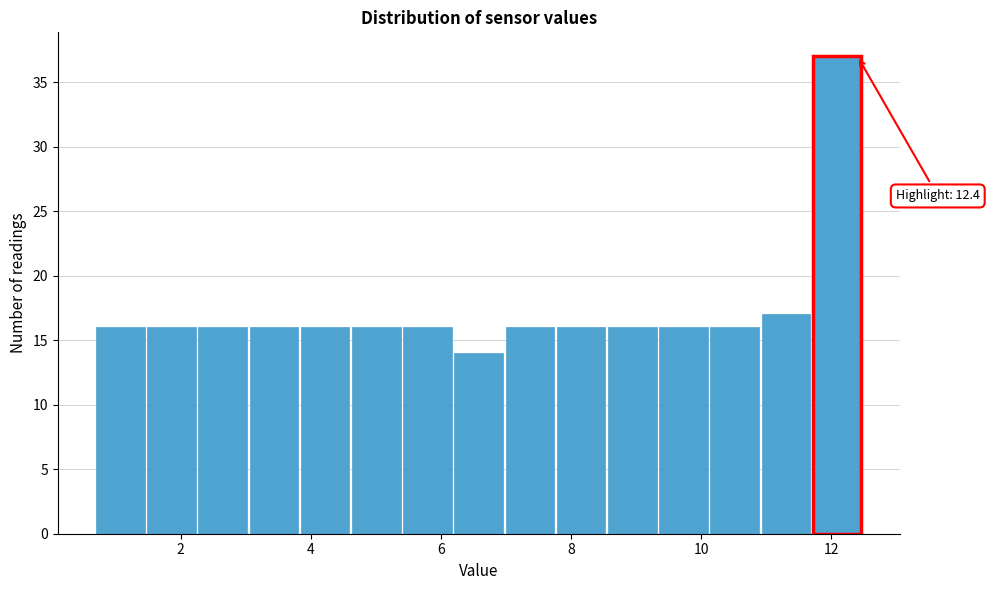

Around what value on the x-axis is the tallest bar? Give the approximate position of its centre, as read against the axis.

12.0